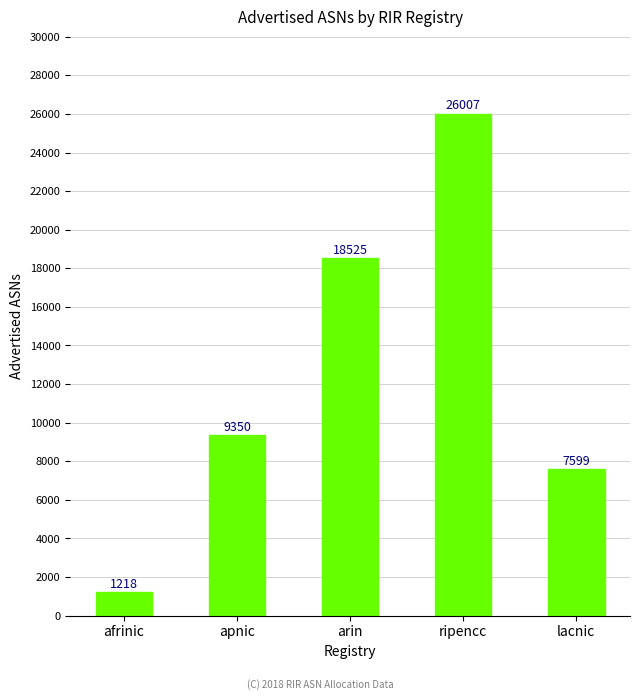

What is the difference between the values at afrinic and lacnic?

6381